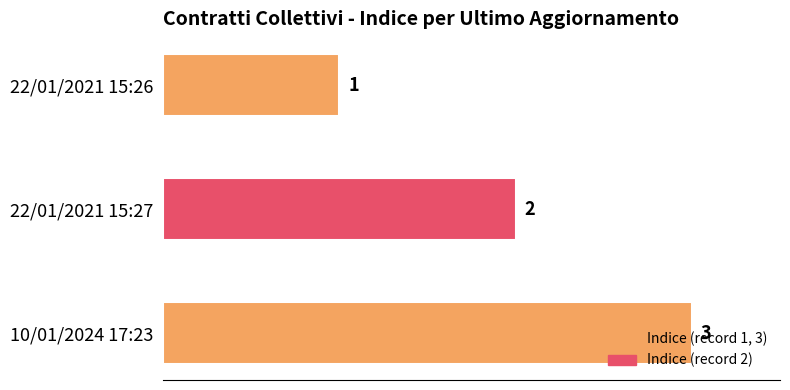

The chart shows a value of 2 at 22/01/2021 15:27. True or false?

True